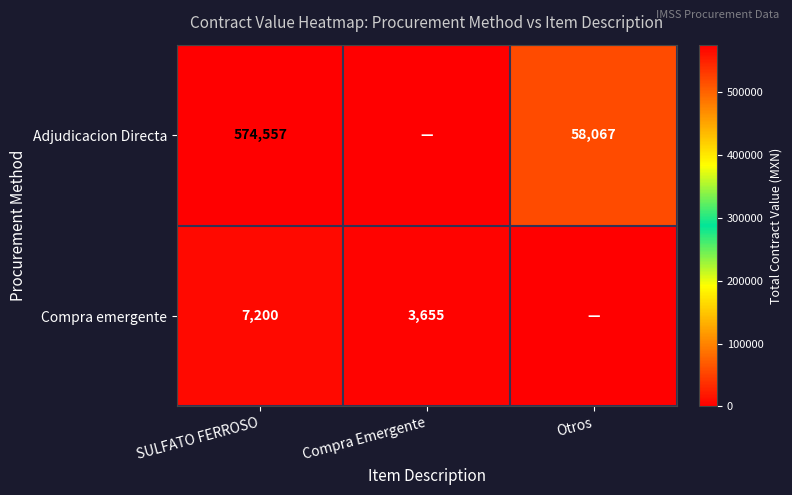

What is the sum of the Compra emergente values at SULFATO FERROSO and Compra Emergente?

10855